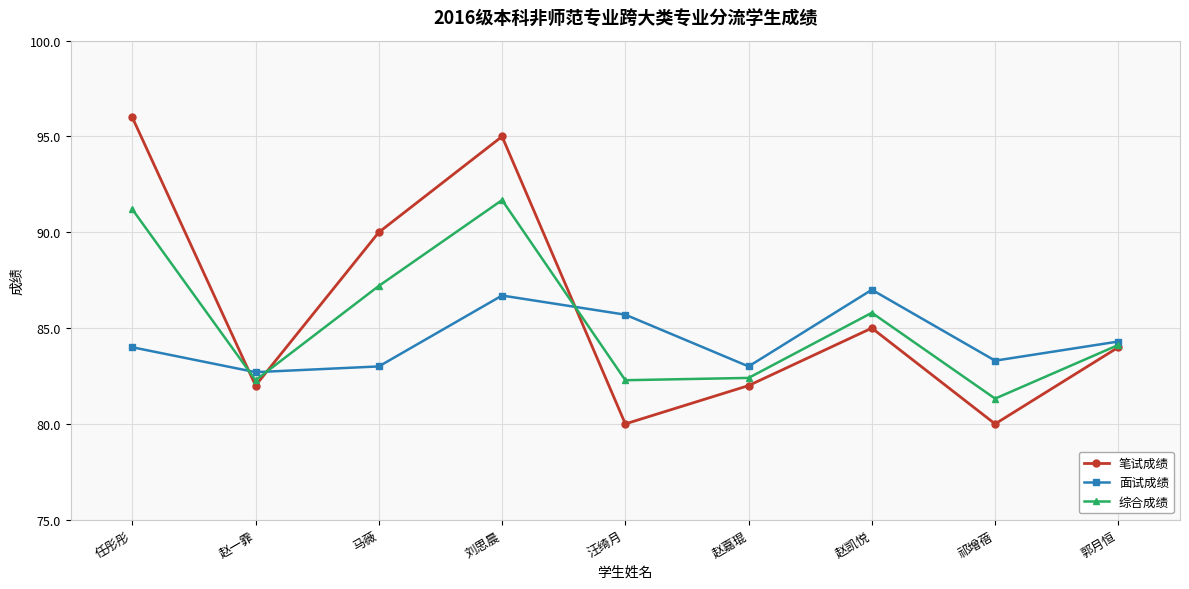

What is the average value of the 面试成绩 series?

84.4